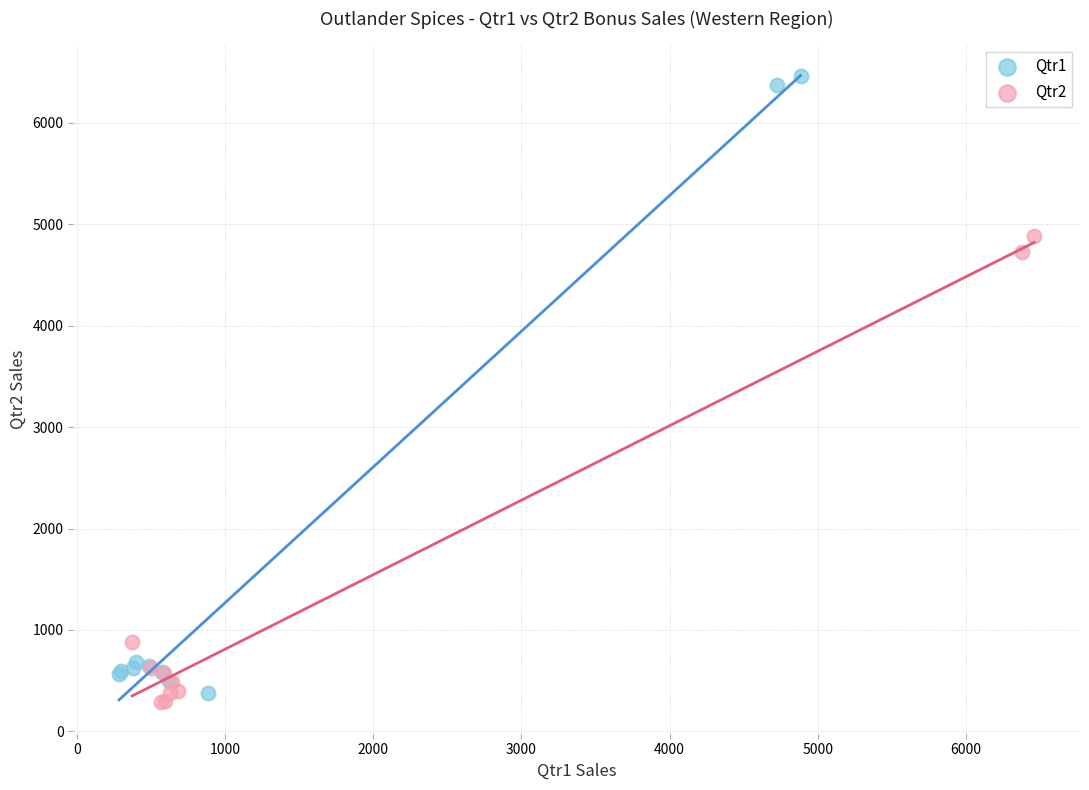

What are all the series names shown in the legend?

Qtr1, Qtr2